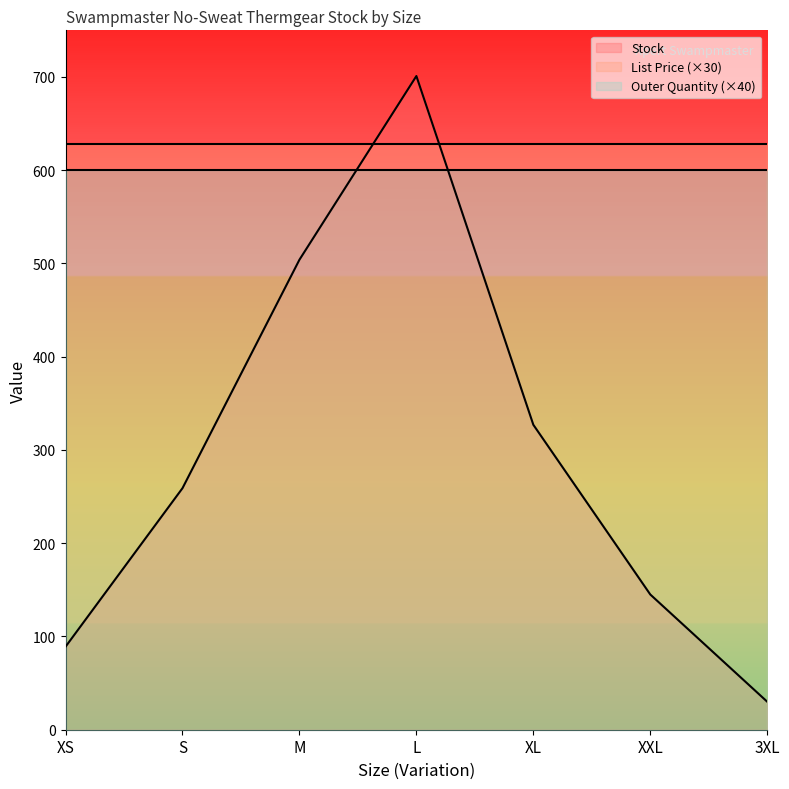

At which category is the sum across all series the highest?

L